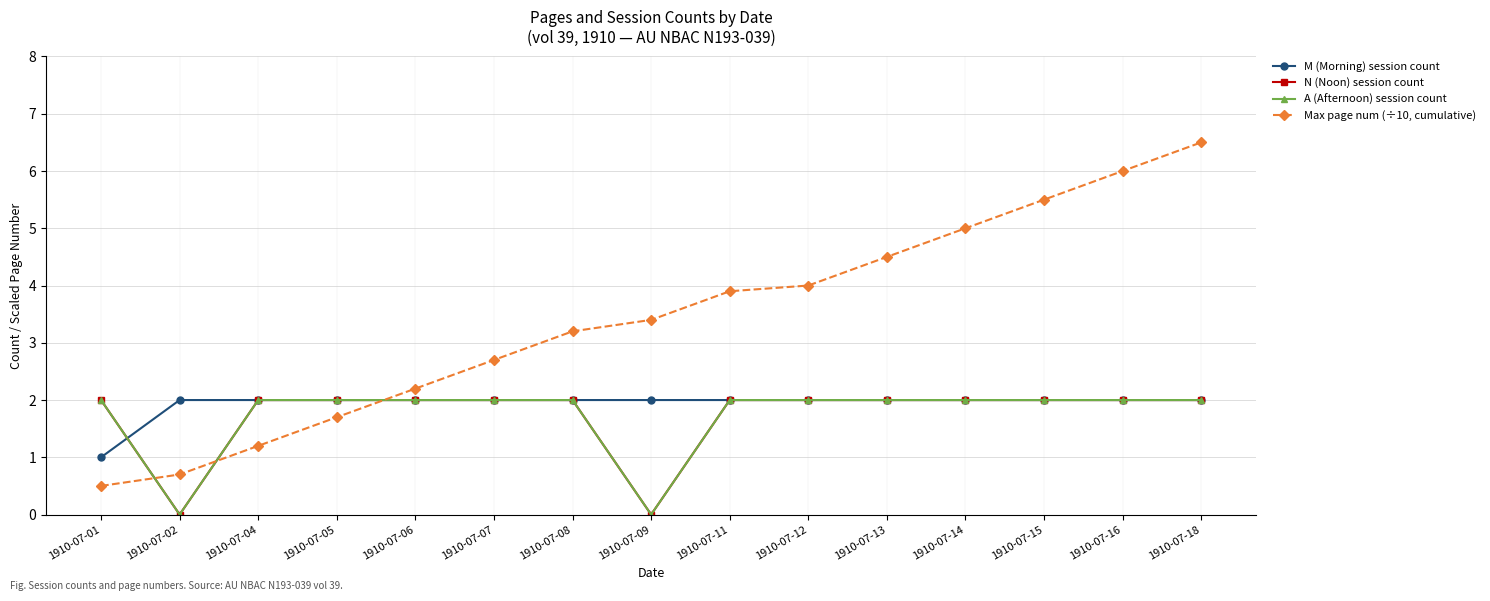

Does the chart have visible grid lines?

Yes